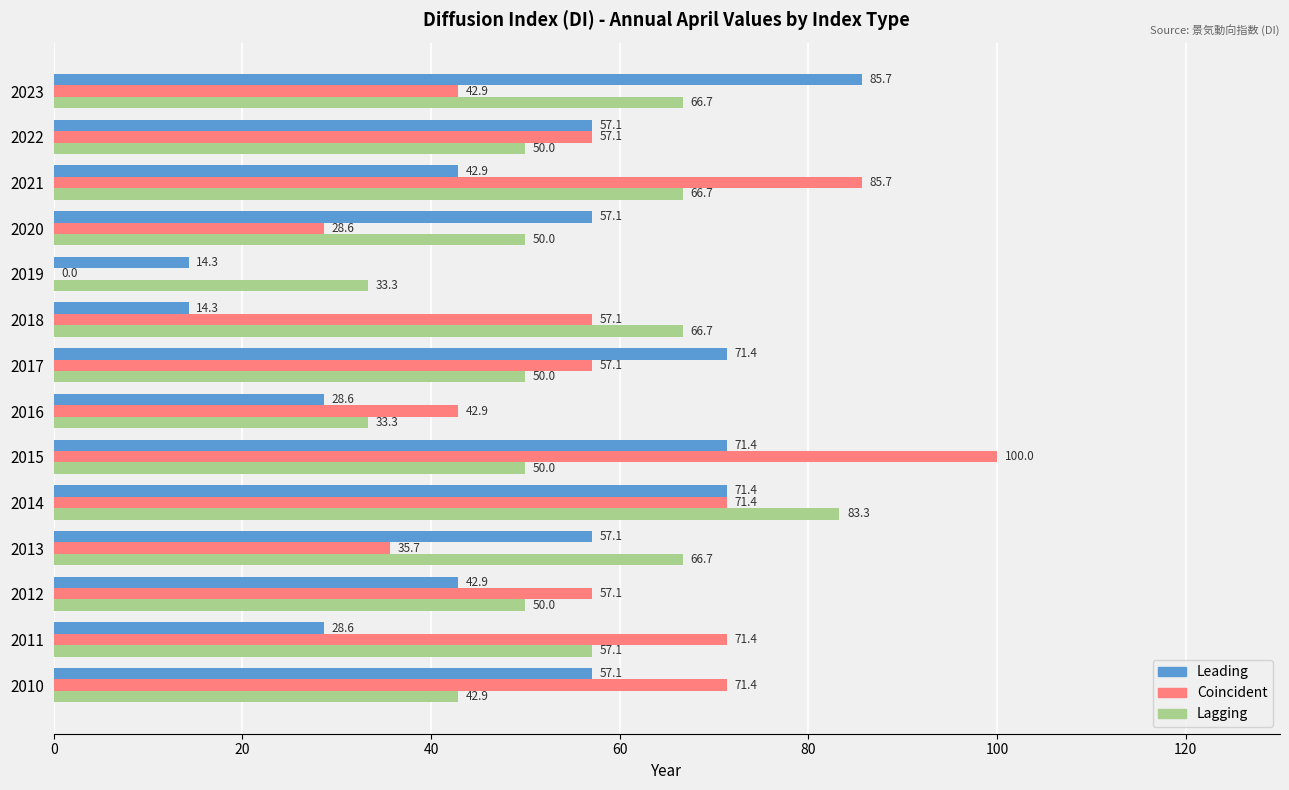

Between 2011 and 2019, which series saw the biggest shift?

Coincident